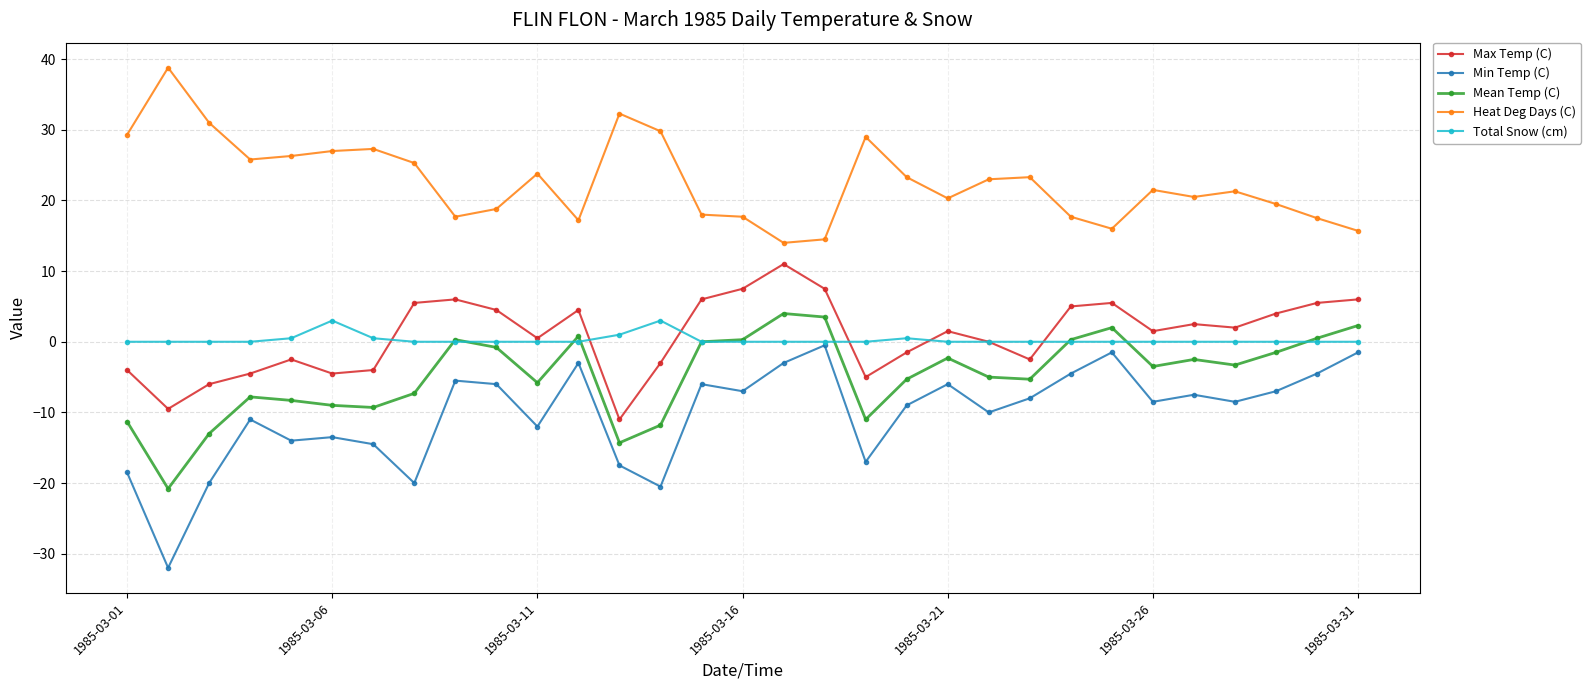

Which series has the widest spread of values?

Min Temp (C)